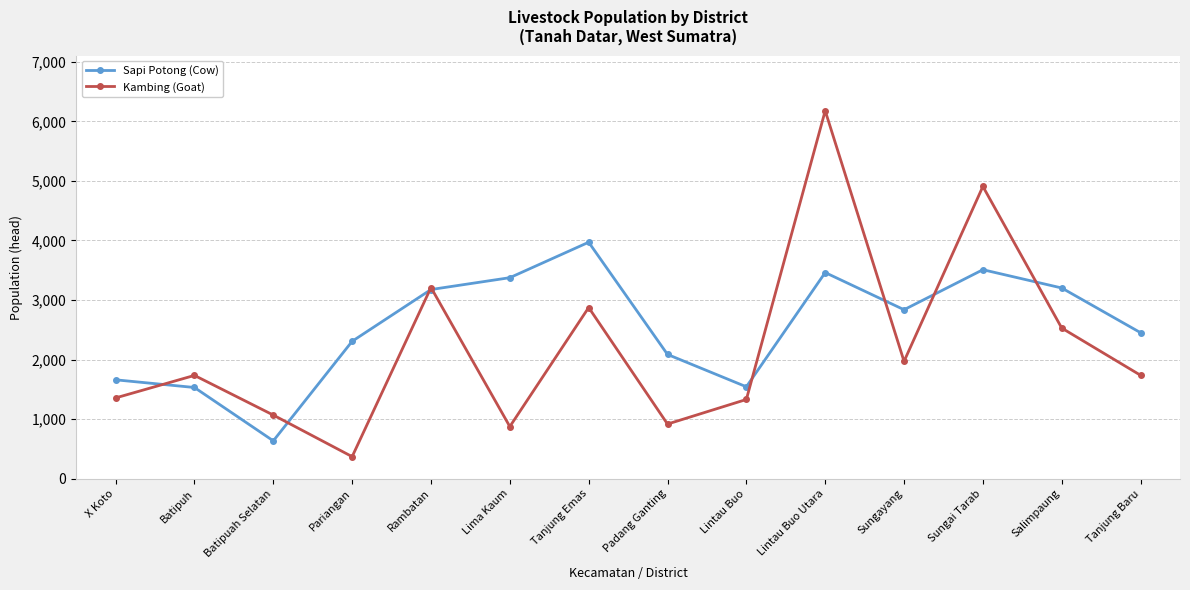

At which label does Kambing (Goat) reach its minimum?

Pariangan